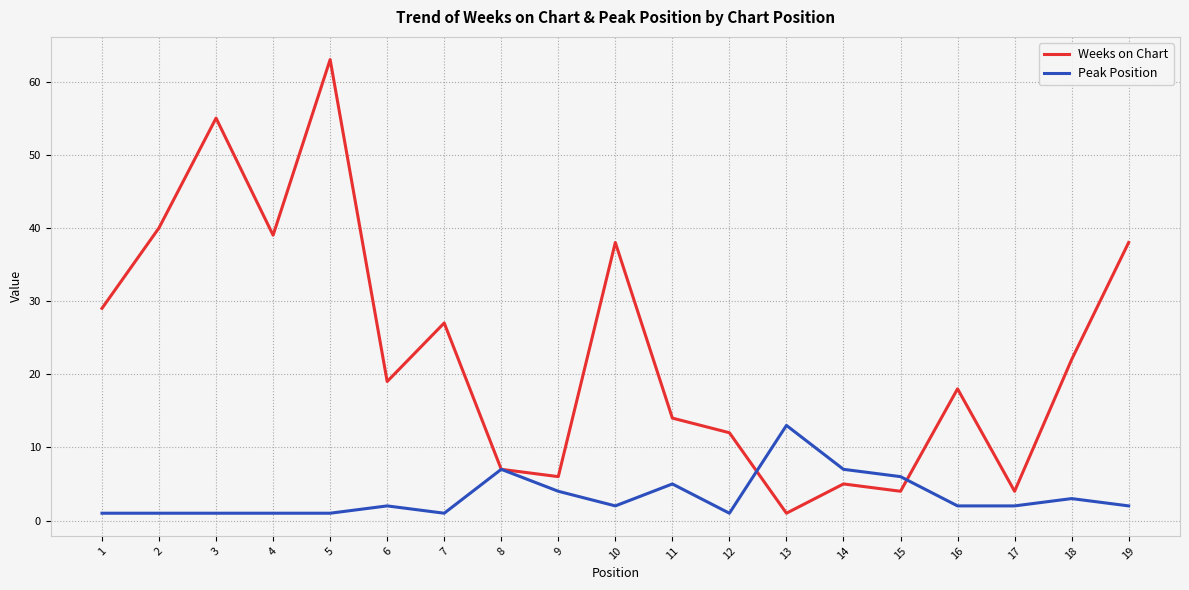

Read the Peak Position value at 7.

1